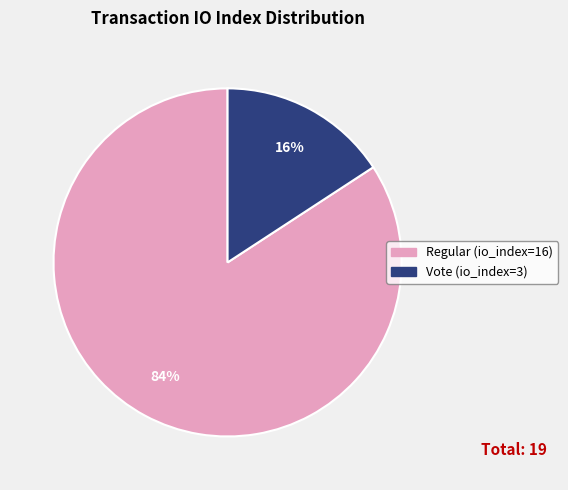

To the nearest percent, what percentage of the pie is Regular (io_index=16)?

84%